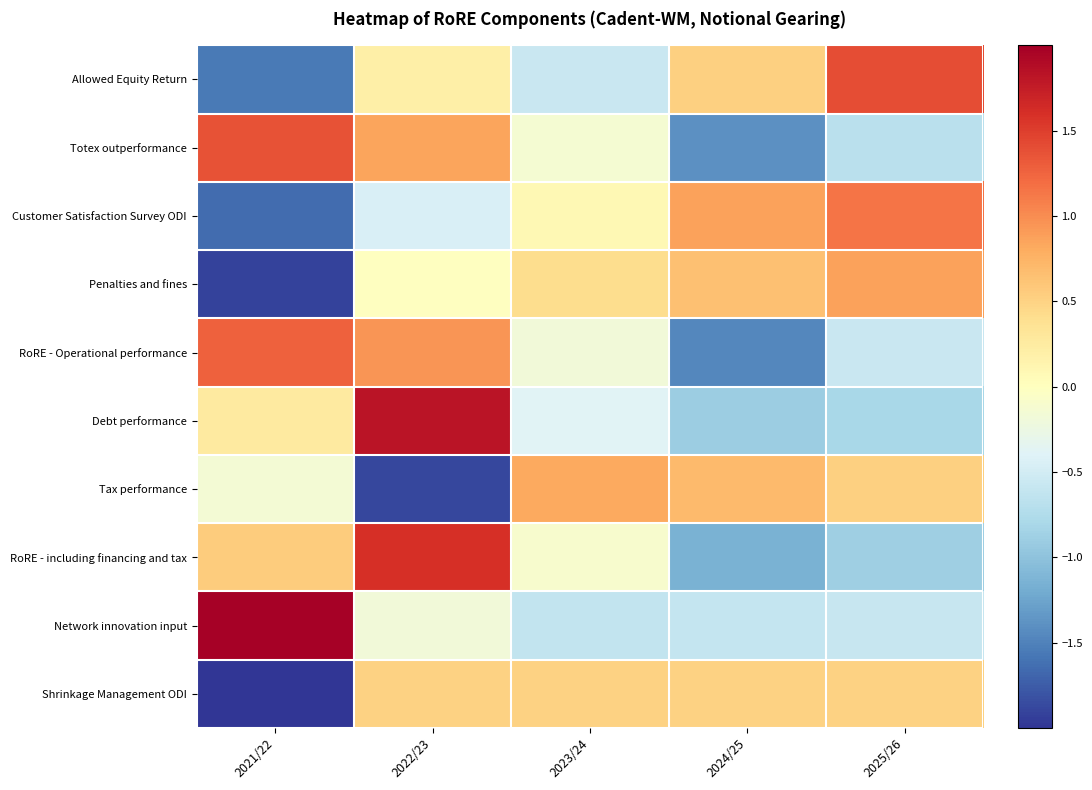

Which has a higher value, 2023/24 or 2022/23?

2022/23